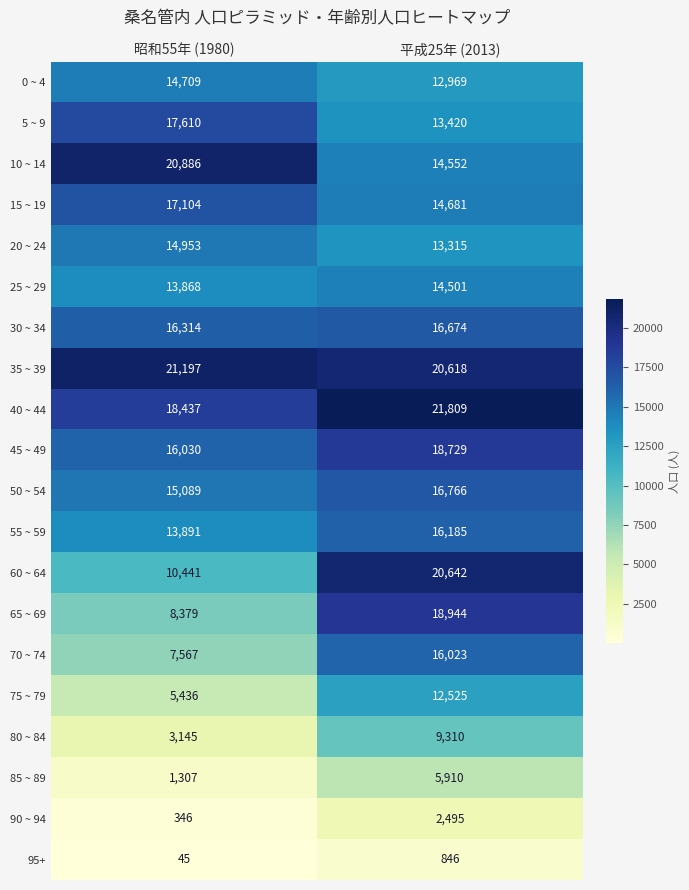

Which label corresponds to the smallest value in the chart?

昭和55年 (1980)